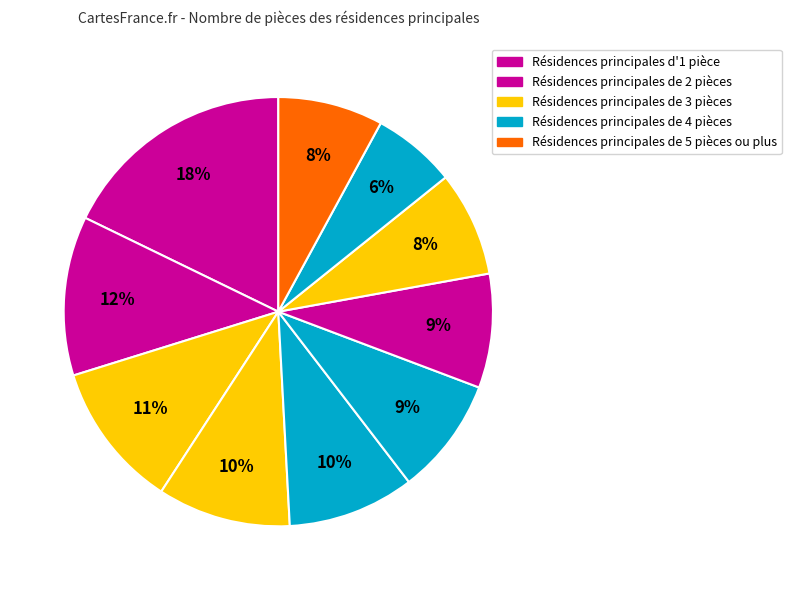

How many segments does this pie chart have?

10